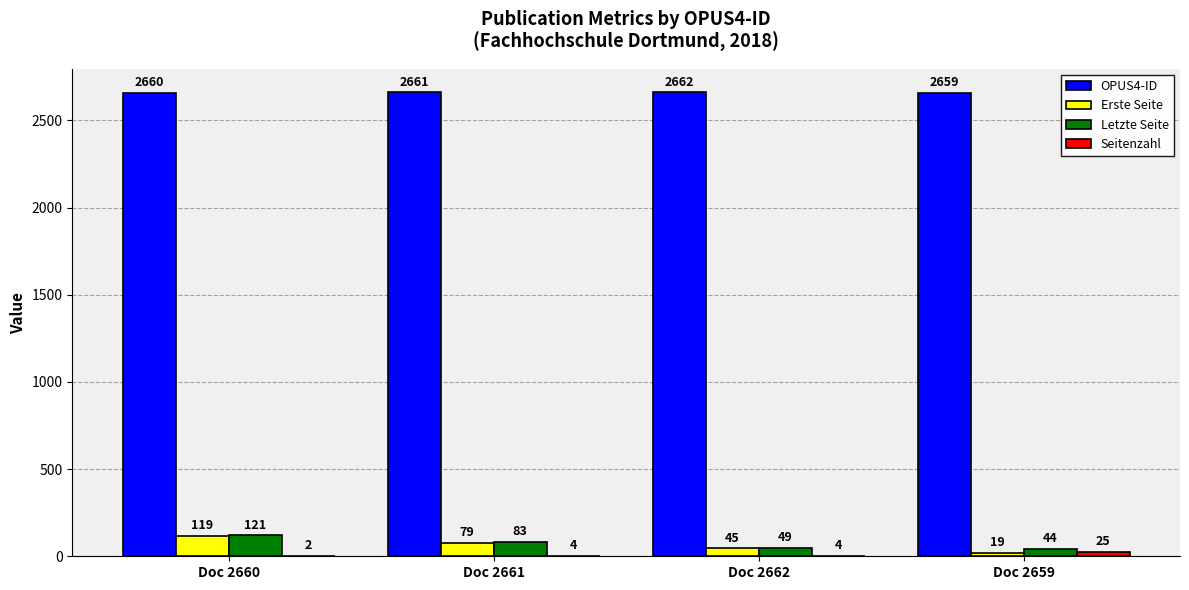

What is the spread (max minus min) of values at Doc 2659?

2640